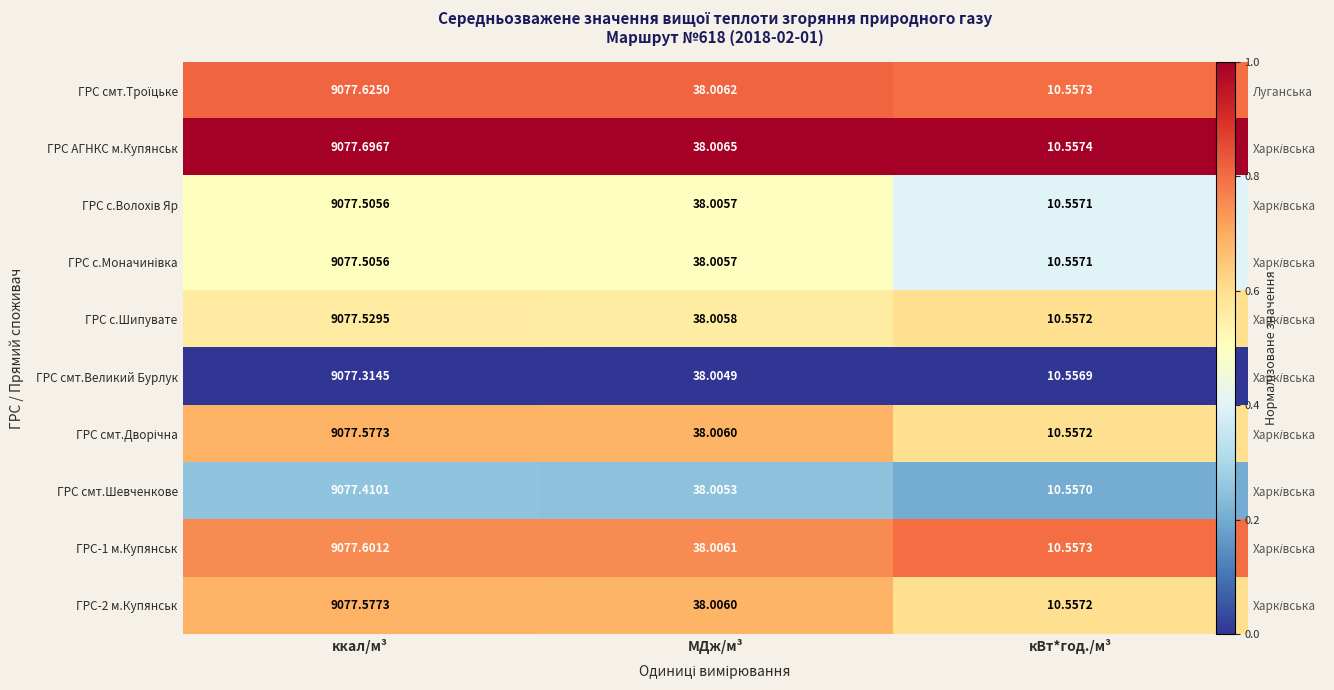

List the series in order of their peak value, lowest first.

ГРС смт.Великий Бурлук, ГРС смт.Шевченкове, ГРС с.Волохів Яр, ГРС с.Моначинівка, ГРС с.Шипувате, ГРС смт.Дворічна, ГРС-2 м.Купянськ, ГРС-1 м.Купянськ, ГРС смт.Троїцьке, ГРС АГНКС м.Купянськ